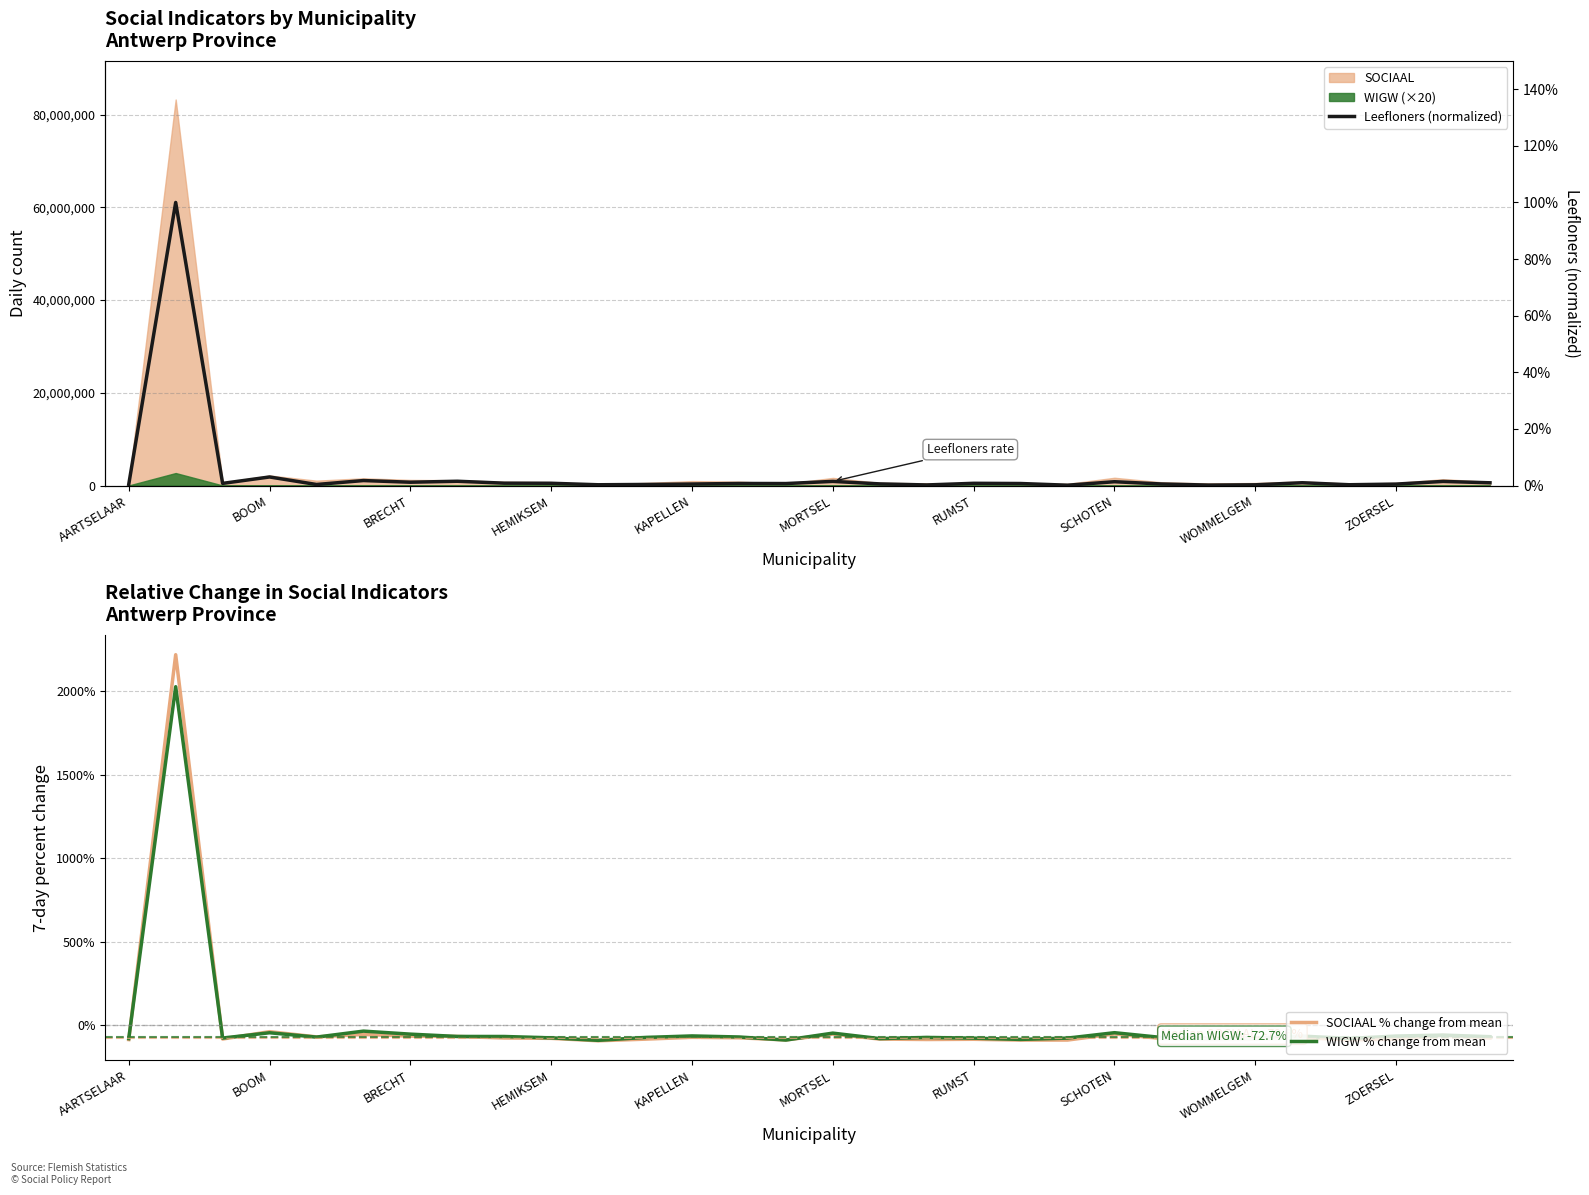

Rank the series by their maximum value, from lowest to highest.

Leefloners (normalized), WIGW % change from mean, SOCIAAL % change from mean